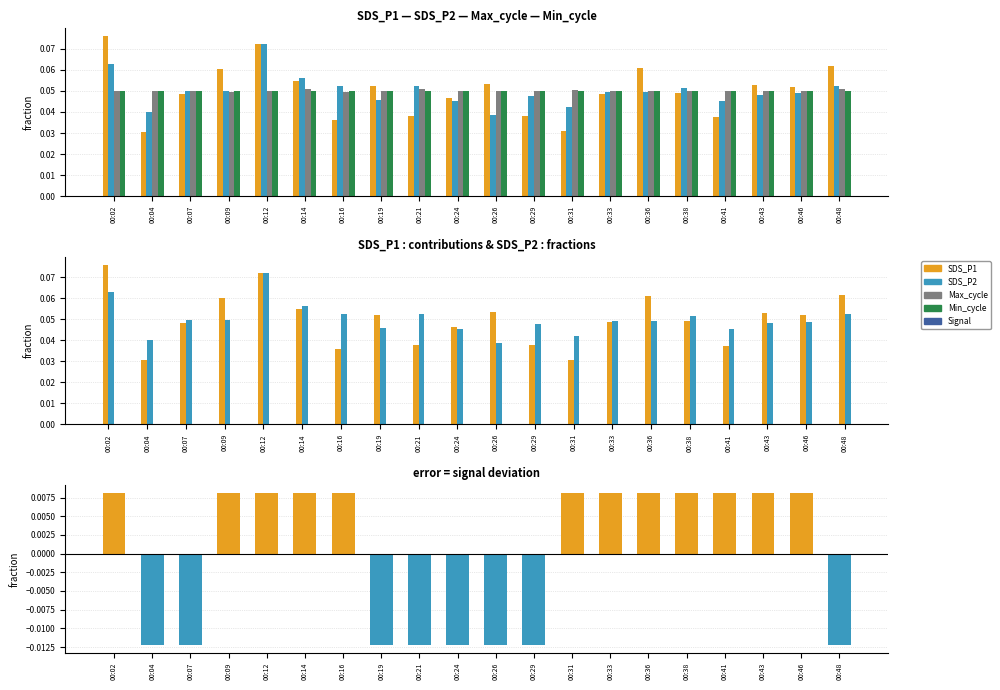

At which category is the sum across all series the highest?

00:12